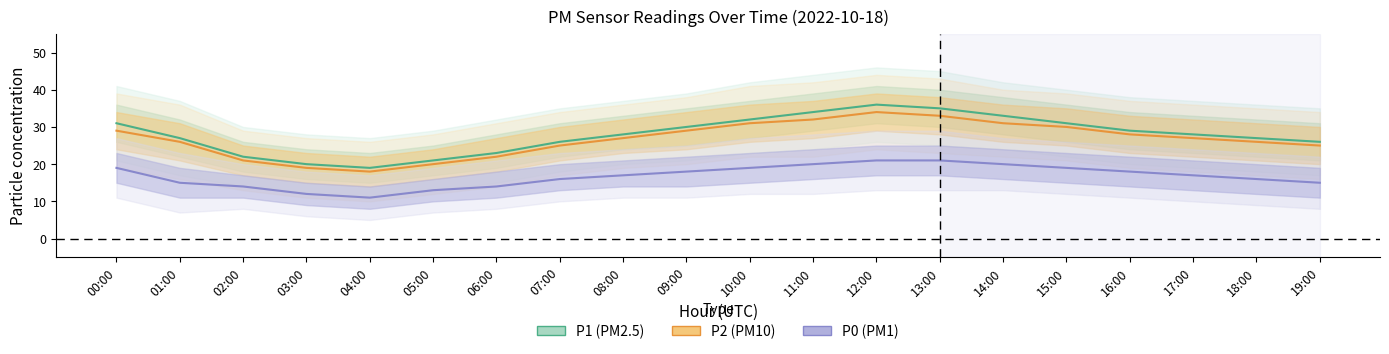

In P2, how many points are higher than both neighbors (excluding endpoints)?

1